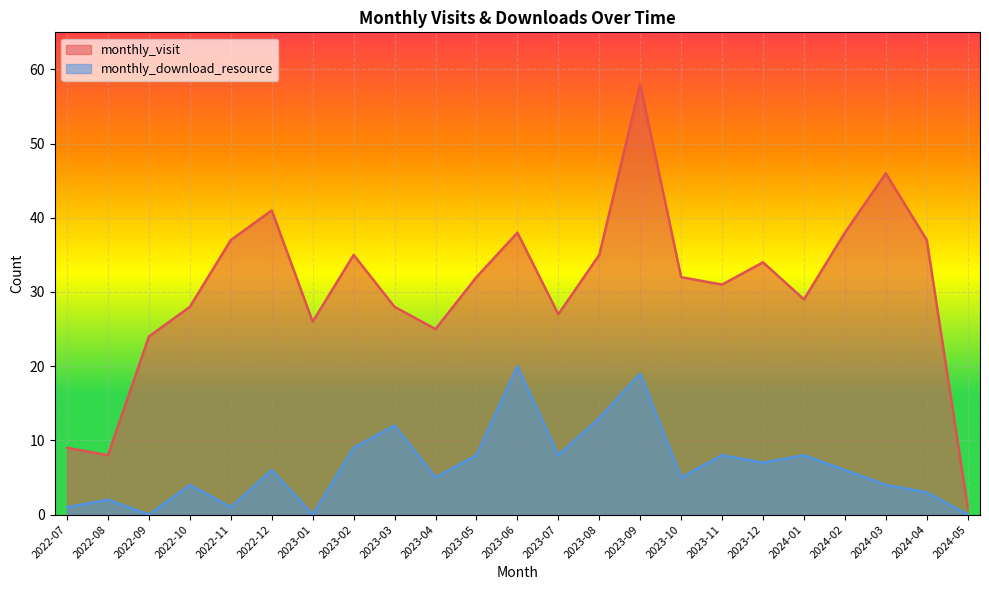

The value of monthly_visit at 2024-01 is 29. True or false?

True